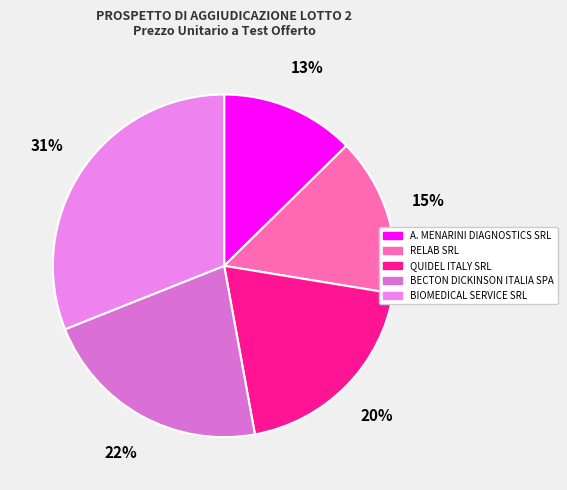

Which category has the biggest portion of the pie?

BIOMEDICAL SERVICE SRL